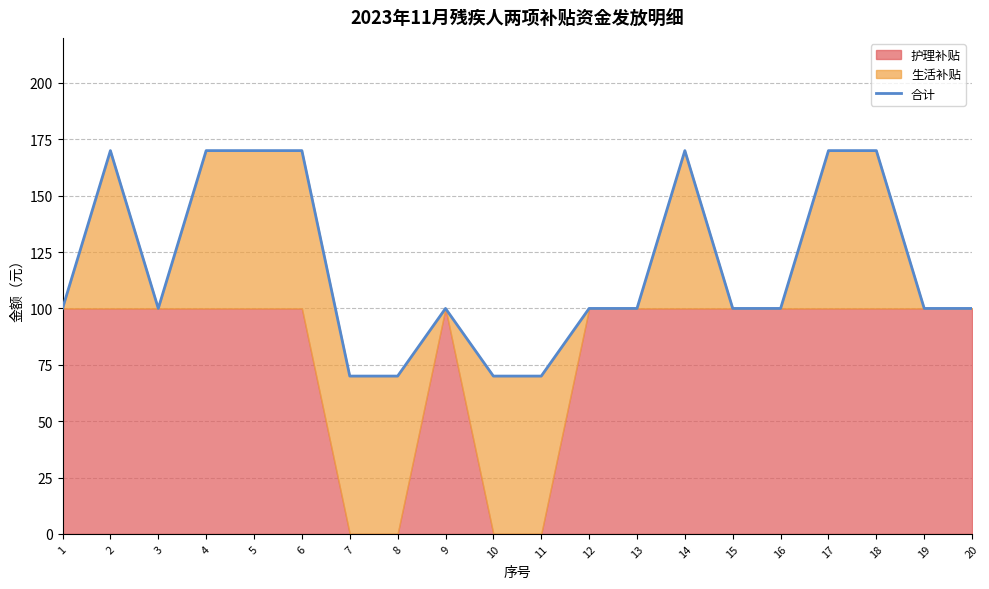

What is the change in value from 11 to 20?

+30